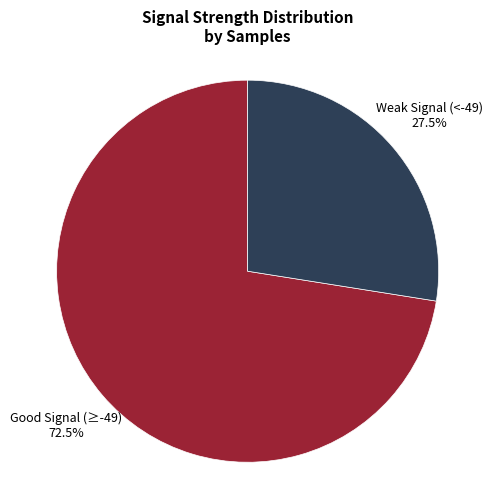

To the nearest percent, what is the average slice percentage?

50%